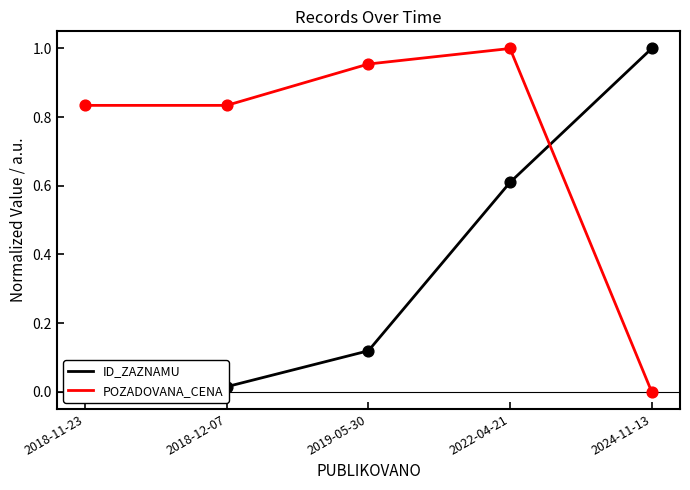

Which series has the largest total across all categories?

POZADOVANA_CENA